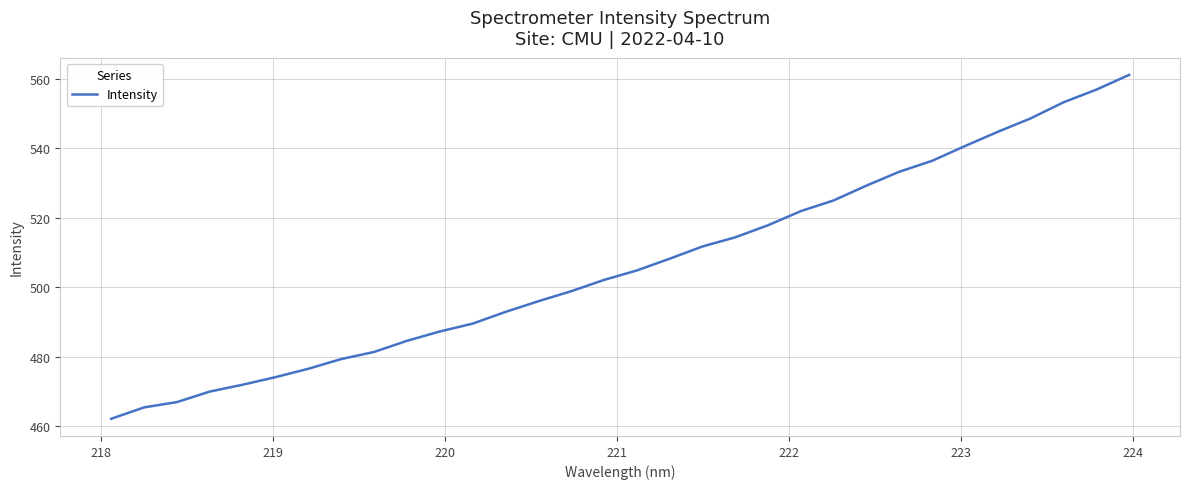

What is the maximum value shown in the chart?

561.1